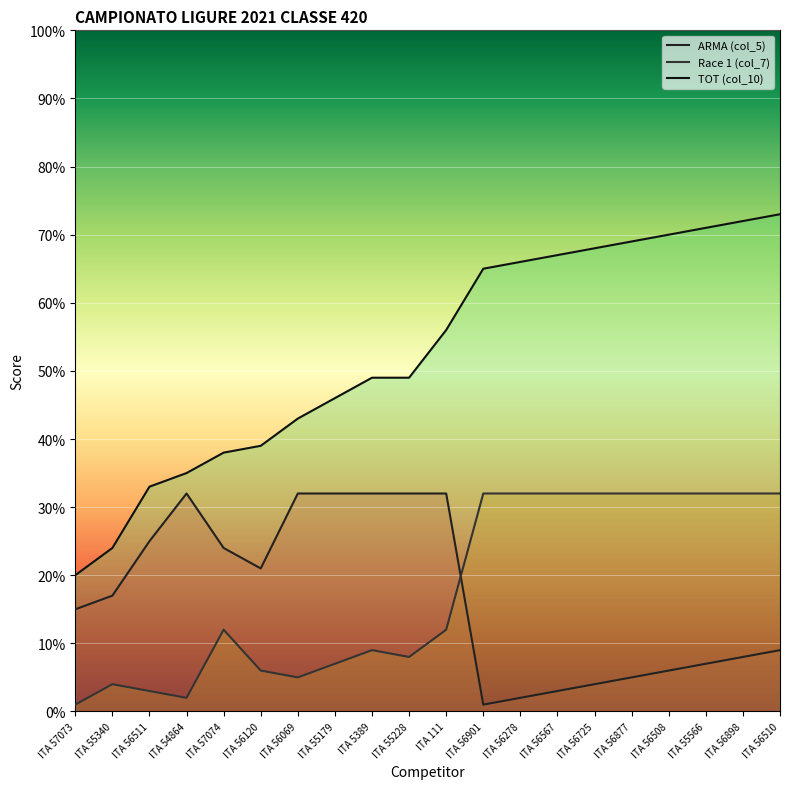

What is the label of the 1st point from the right?

ITA 56510